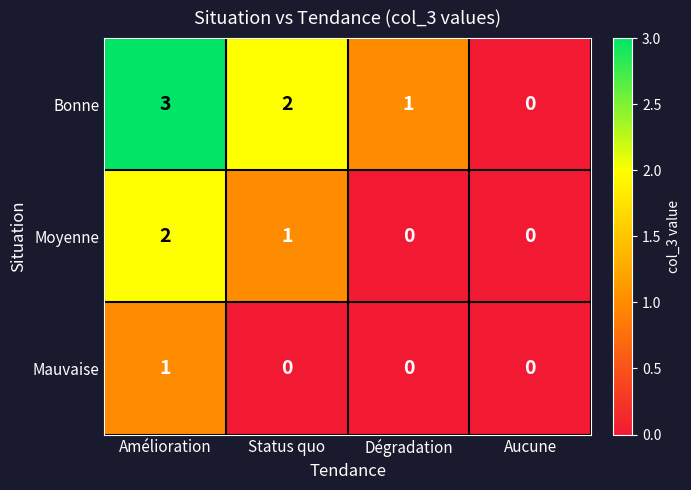

Which label corresponds to the largest value in the chart?

Amélioration